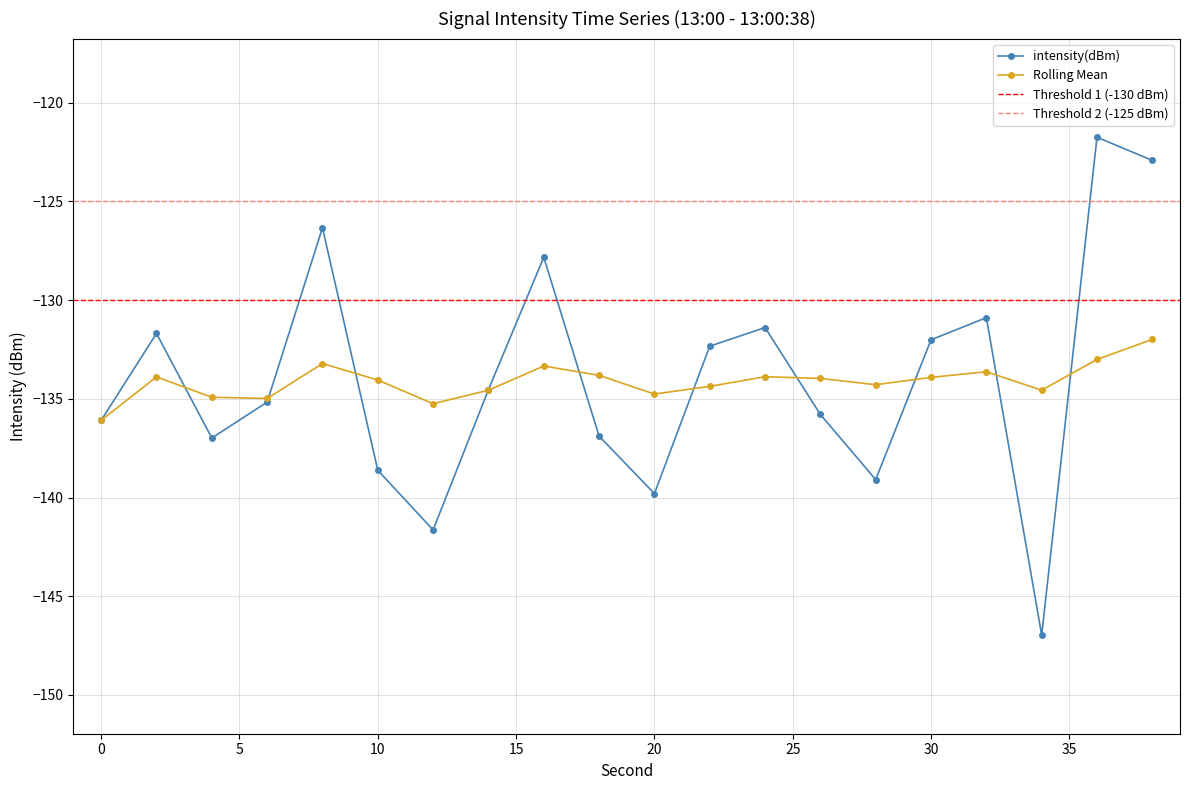

Which series ends up on top after the final intersection of rolling_mean and intensity(dBm)?

intensity(dBm)